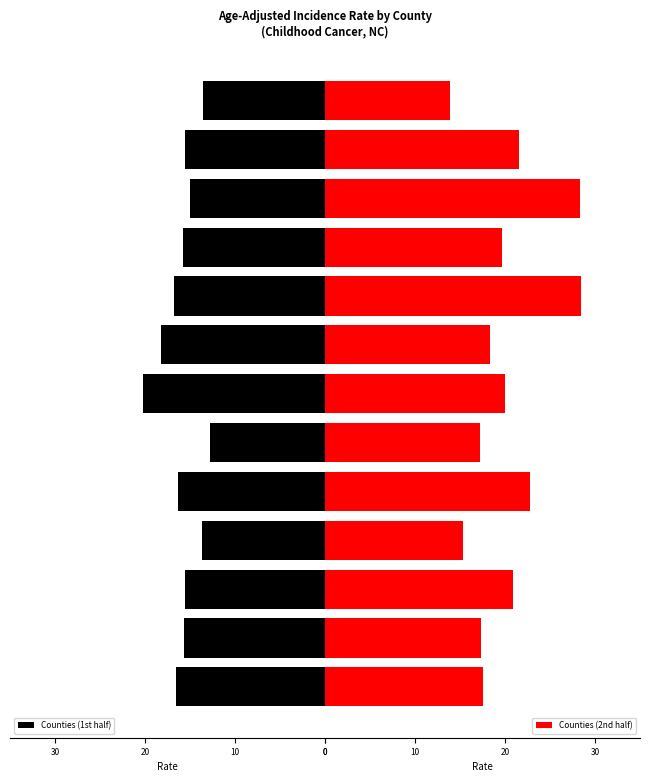

Is the value of Counties (2nd half) at 6 greater than the value of Counties (1st half) at 5?

Yes